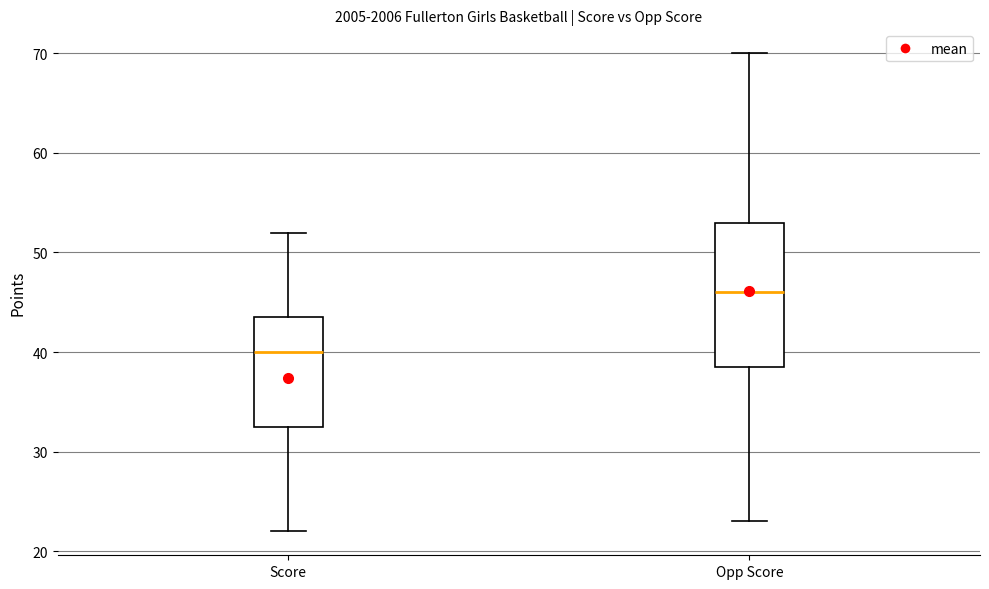

Reading left to right, read every box against the y-axis: the position of its median line, the range the box covers, and the ends of its whiskers. The values are not printed on the chart, so give them approximately, as read against the axis.

Score: median 40, box 33 to 44, whiskers 22 to 52
Opp Score: median 46, box 39 to 53, whiskers 23 to 70